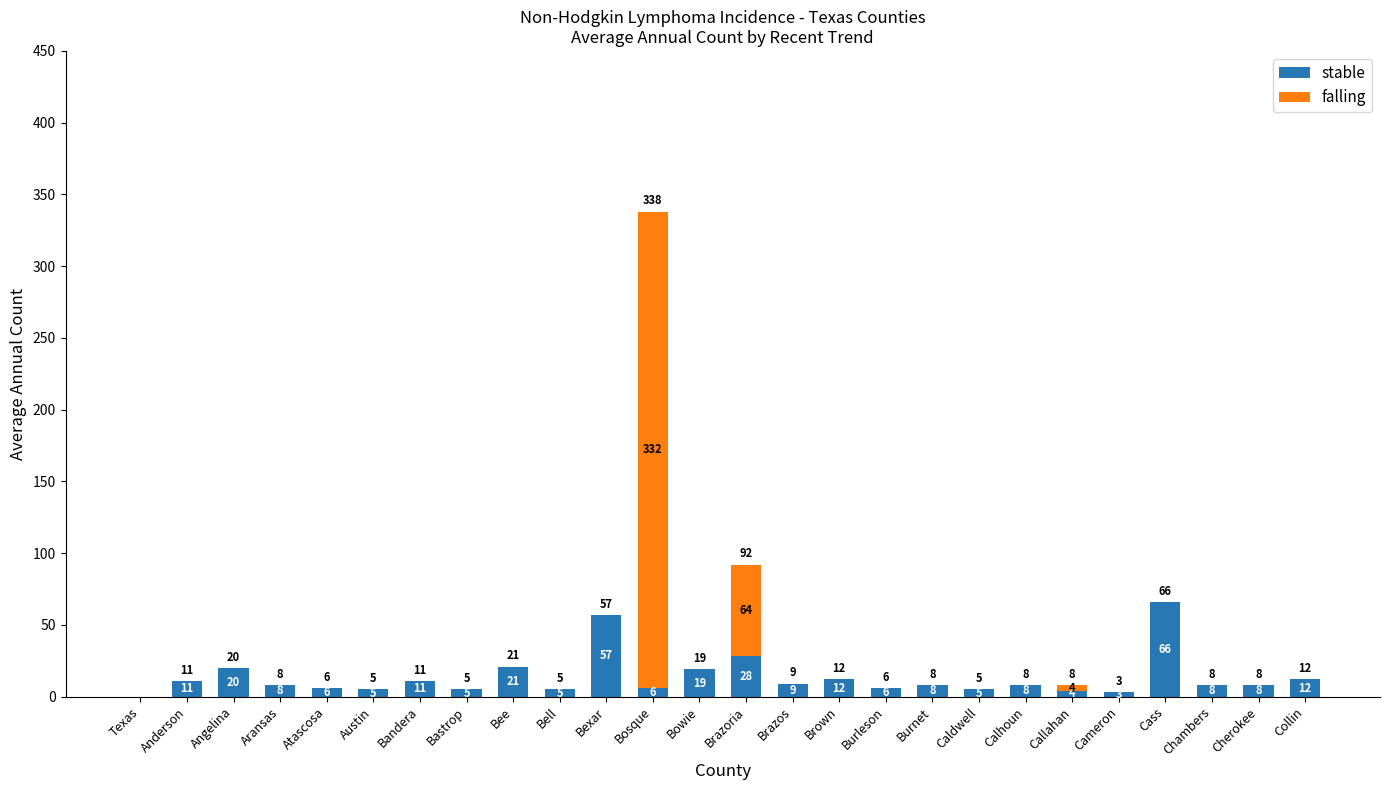

Are the bars horizontal?

No